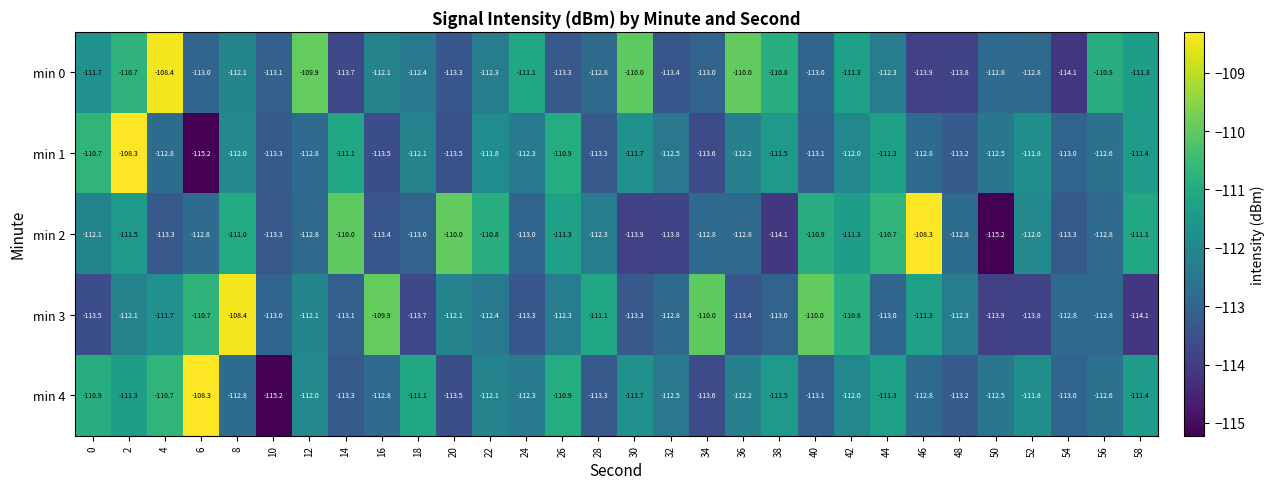

At which label does min 2 reach its peak?

46